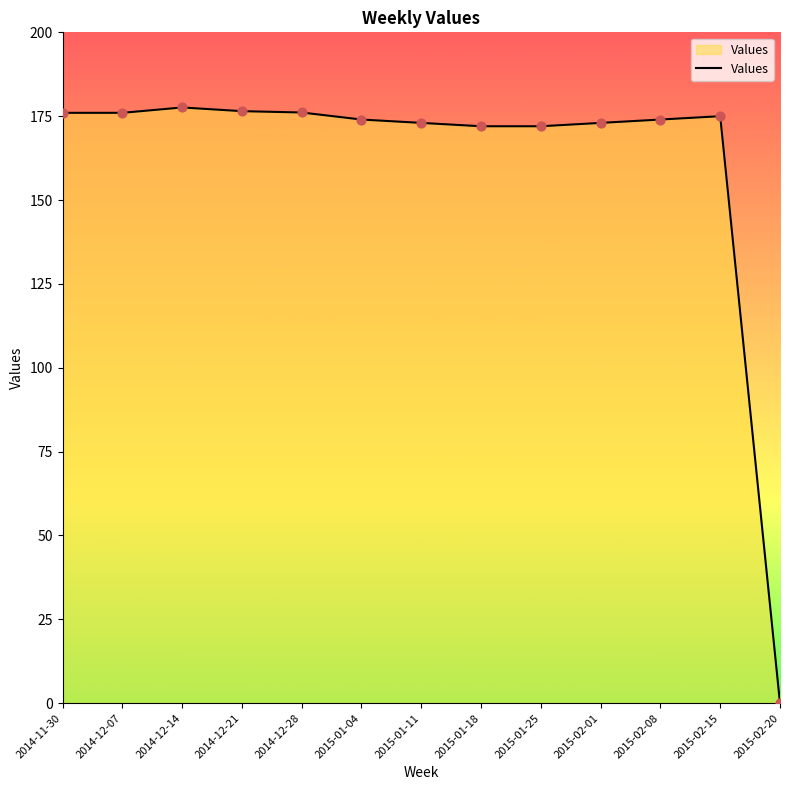

What is the change in value from 2015-01-18 to 2015-02-01?

+1.0